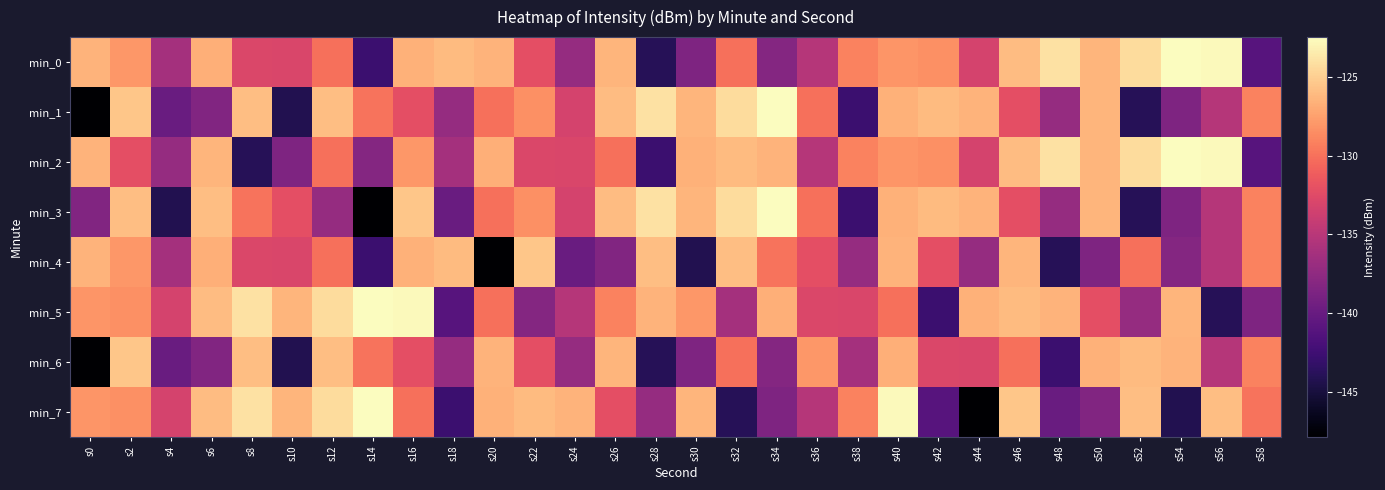

Rank the series by their maximum value, from lowest to highest.

min_4, min_6, min_0, min_1, min_2, min_3, min_5, min_7